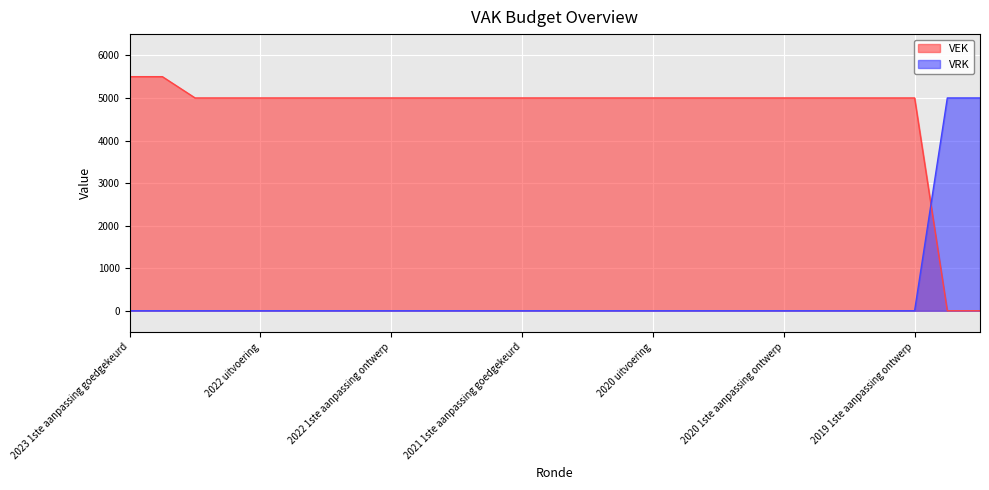

Between 2019 1ste aanpassing goedgekeurd and 2023 Opmaak ontwerp, which is larger?

2019 1ste aanpassing goedgekeurd